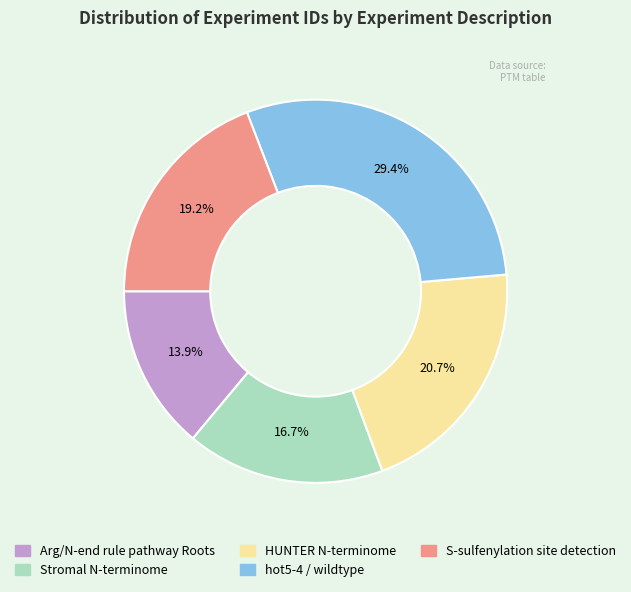

Combined, do HUNTER N-terminome and S-sulfenylation site detection account for over 50%?

No